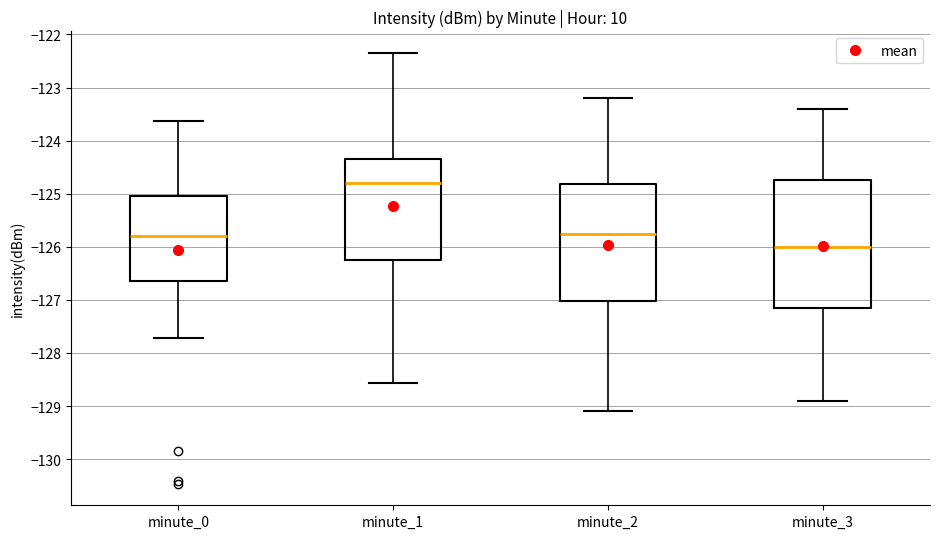

Reading left to right, read every box against the y-axis: the position of its median line, the range the box covers, and the ends of its whiskers. The values are not printed on the chart, so give them approximately, as read against the axis.

minute_0: median -125.8, box -126.7 to -125.1, whiskers -127.7 to -123.6
minute_1: median -124.8, box -126.3 to -124.3, whiskers -128.6 to -122.3
minute_2: median -125.7, box -127.0 to -124.8, whiskers -129.1 to -123.2
minute_3: median -126.0, box -127.1 to -124.7, whiskers -128.9 to -123.4